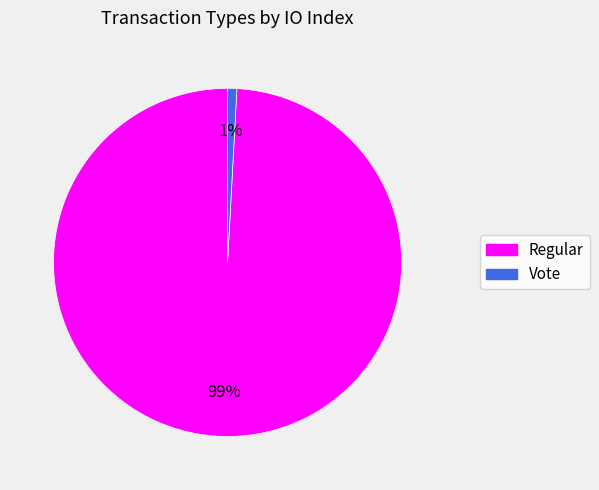

Is it true that Regular is 89% of the pie?

False